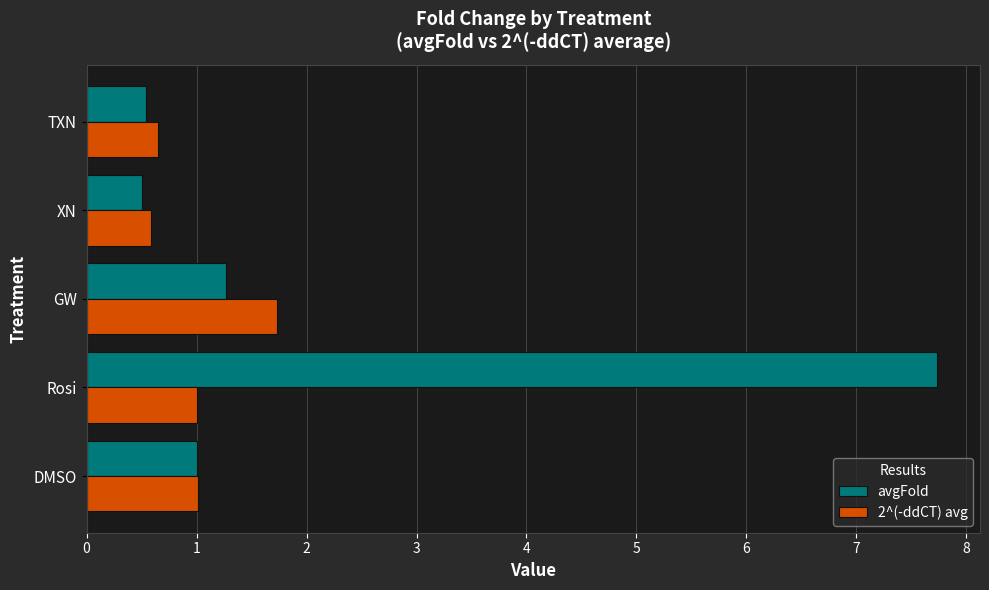

The 2^(-ddCT) avg series shows 1.0 at Rosi. True or false?

True